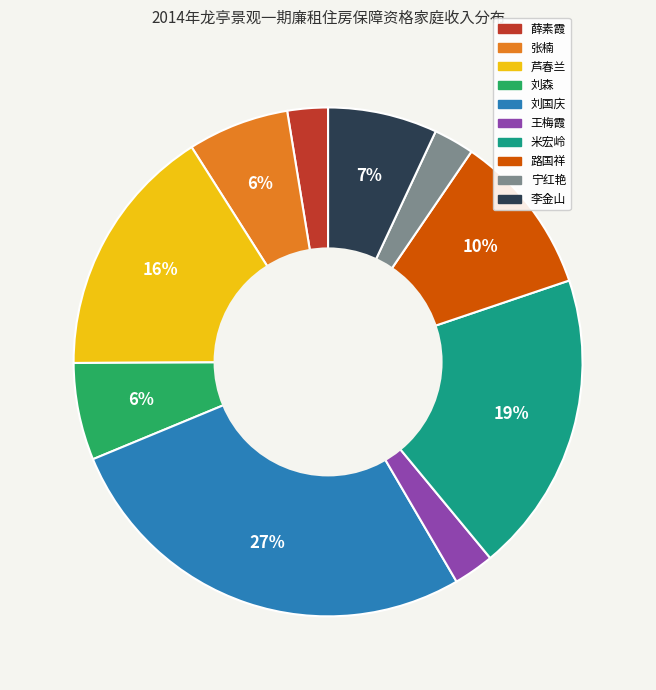

To the nearest percent, what is the difference between the 芦春兰 and 刘国庆 slice percentages?

11%